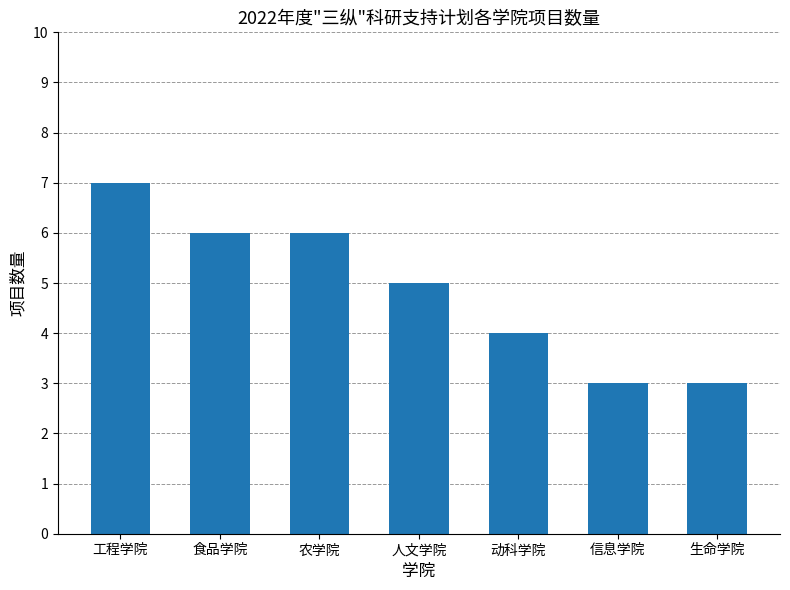

Count the values in the range 3 to 6.

6